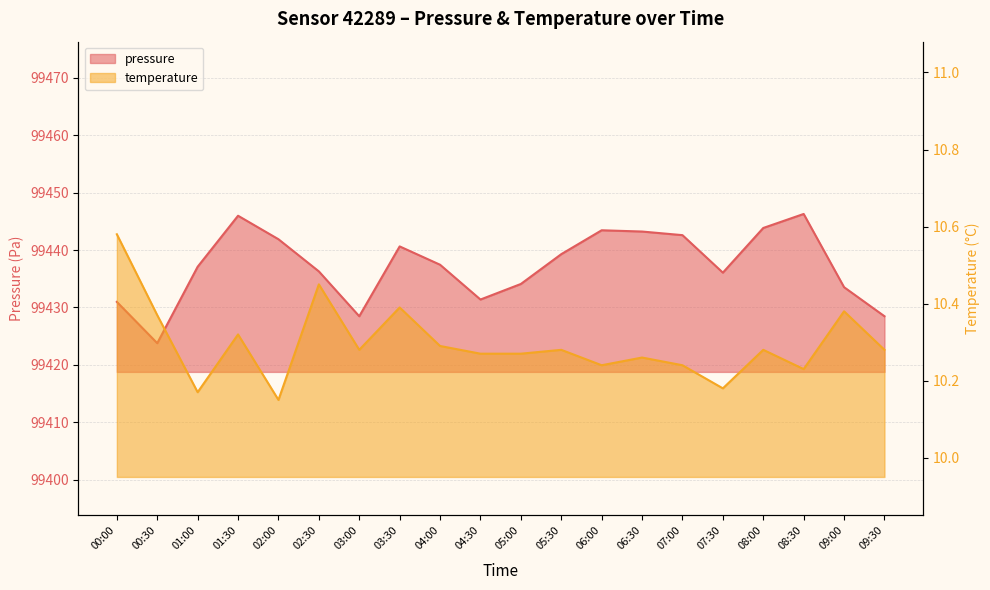

At which category is the sum across all series the highest?

08:30